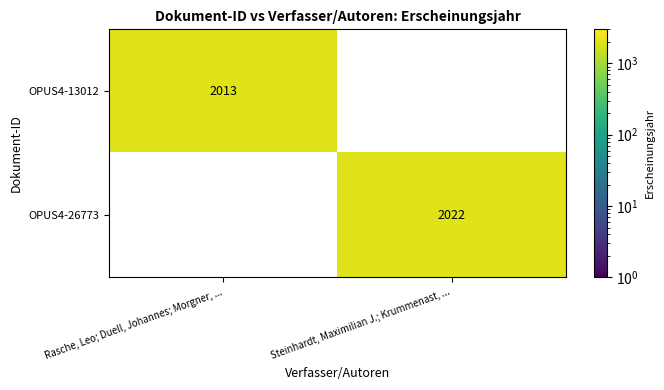

At which category does the chart reach its minimum across all series?

Rasche, Leo; Duell, Johannes; Morgner, ...